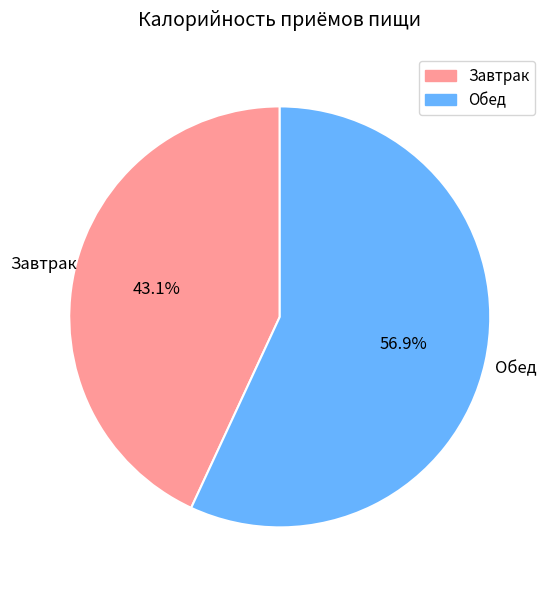

The Завтрак slice represents 56% of the pie. True or false?

False